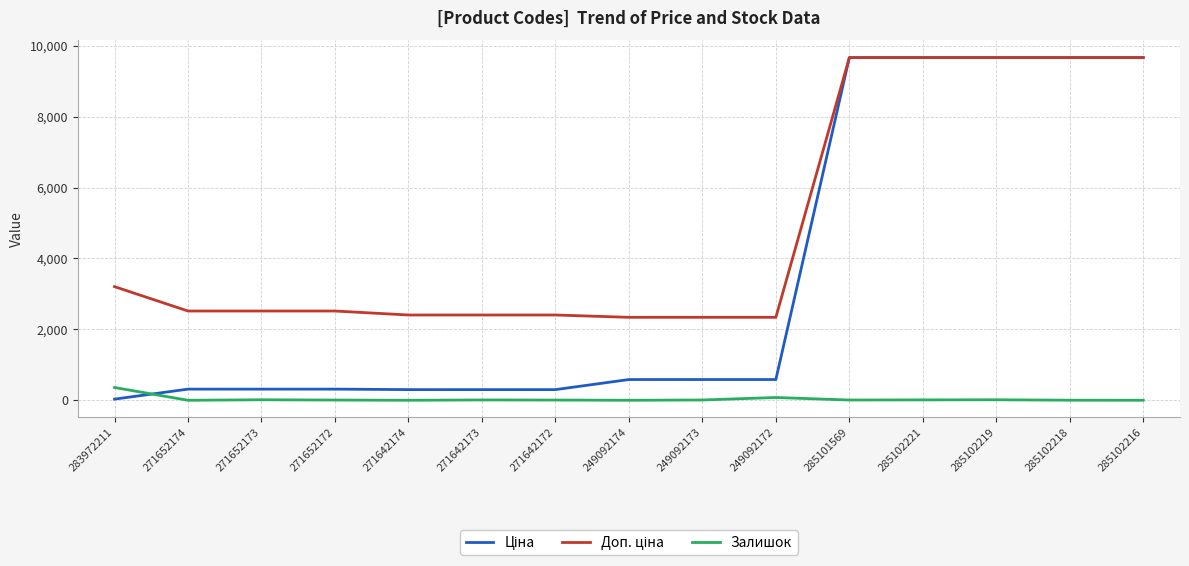

What is the maximum value for Залишок?

360.0